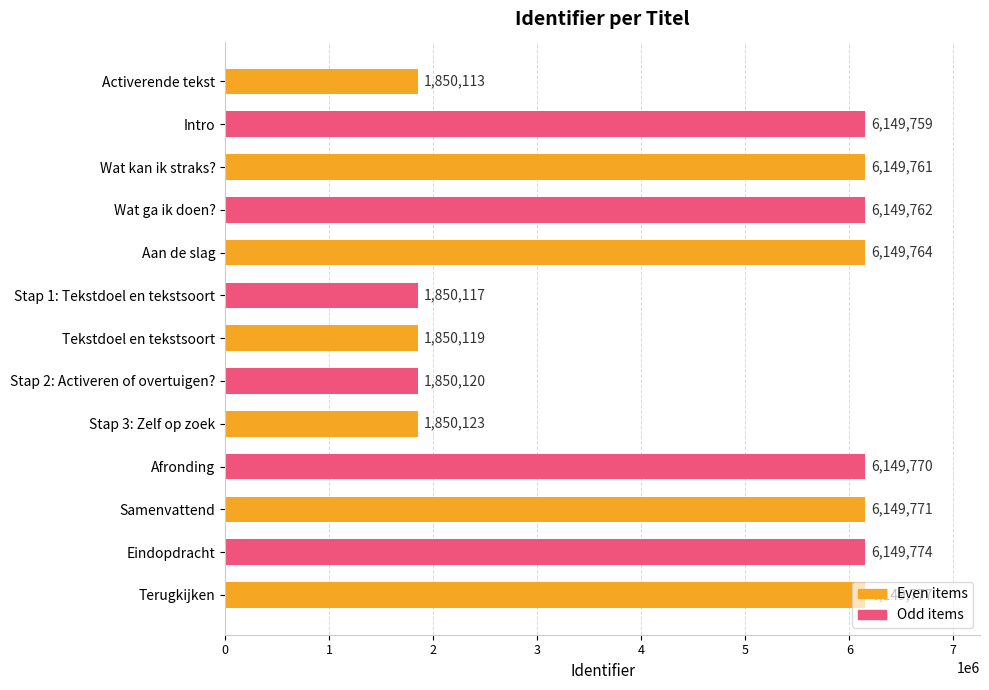

Between Stap 1: Tekstdoel en tekstsoort and Samenvattend, which is larger?

Samenvattend